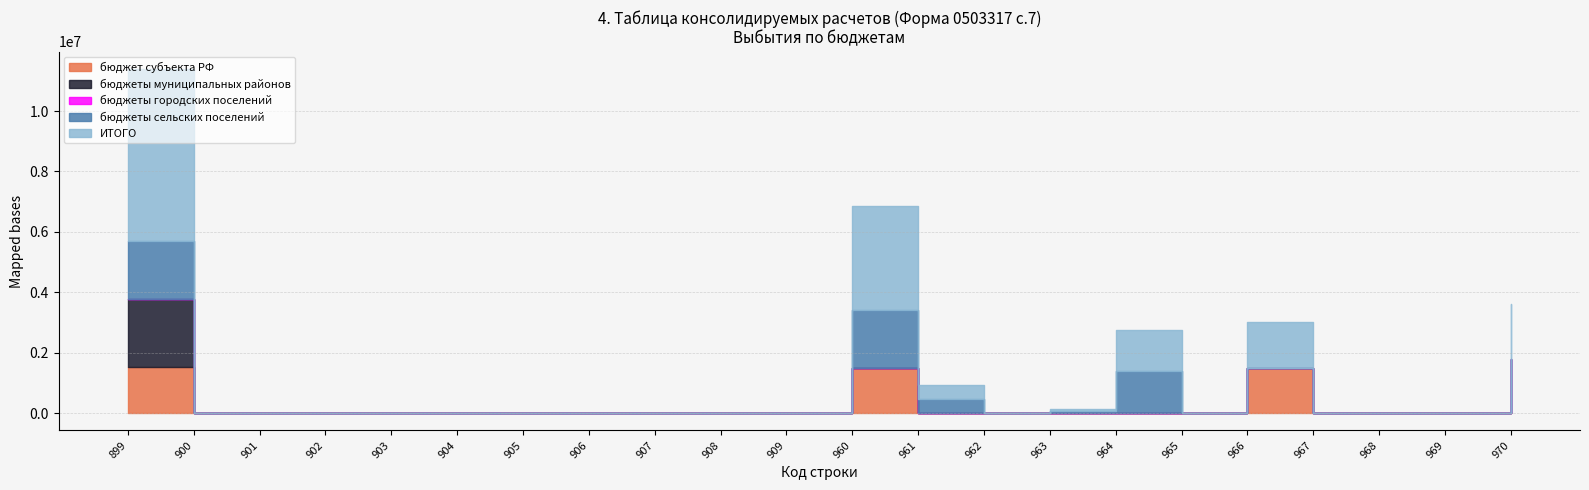

How many interior local peaks does the бюджеты сельских поселений series have?

2